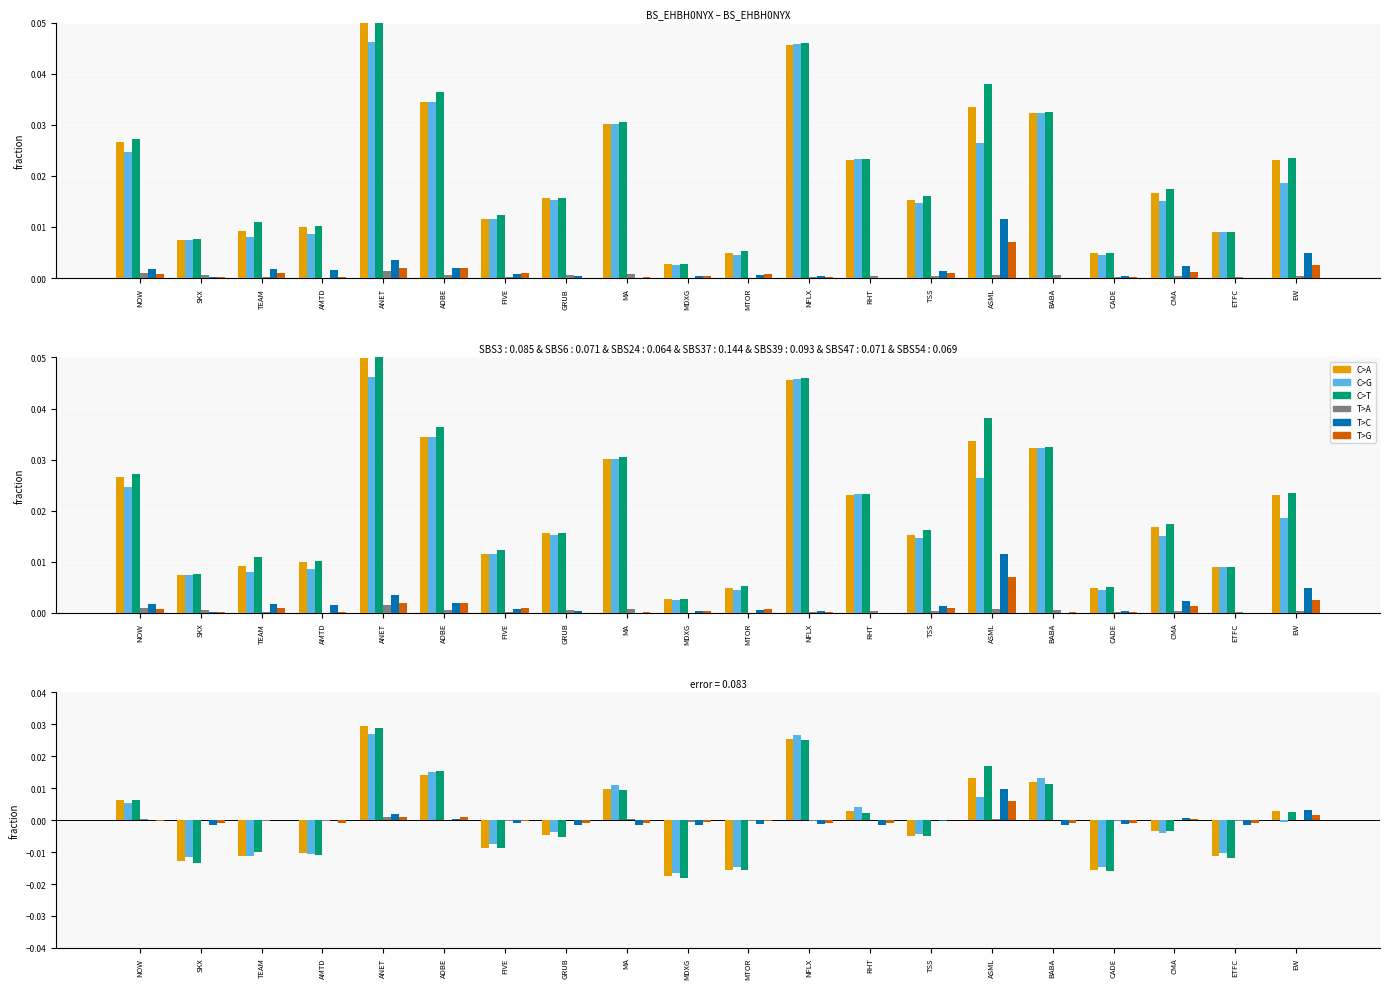

Rank the series at MDXG from highest to lowest value.

T>A, T>G, T>C, C>G, C>A, C>T